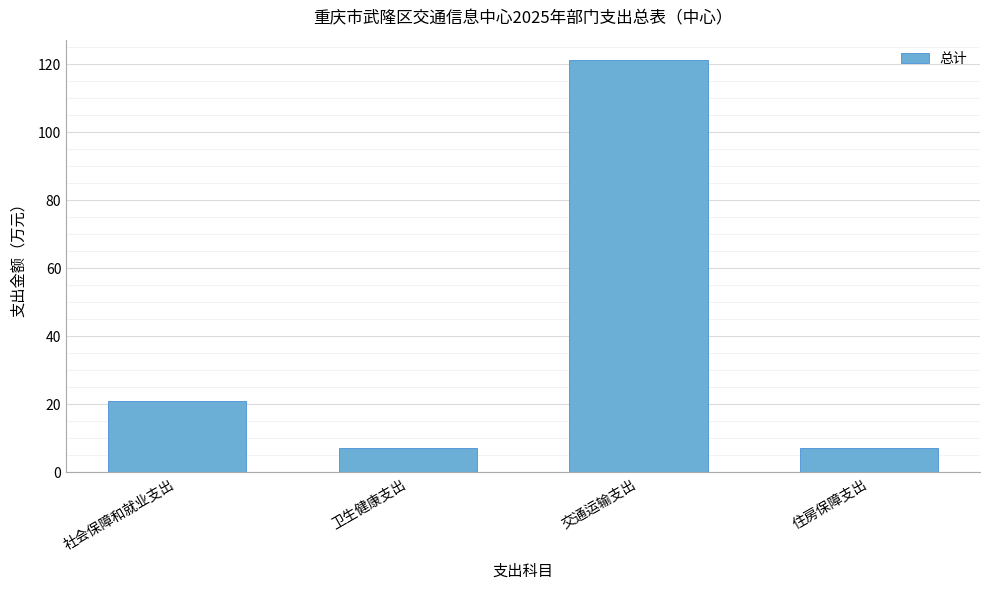

What is the difference between the values at 社会保障和就业支出 and 卫生健康支出?

14.0